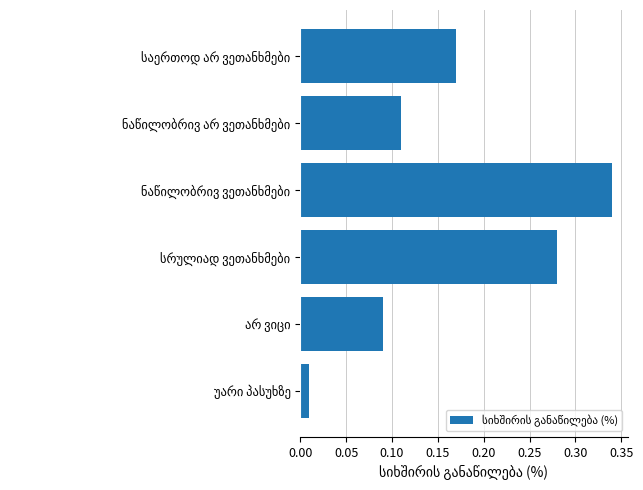

How many categories are shown in the chart?

6